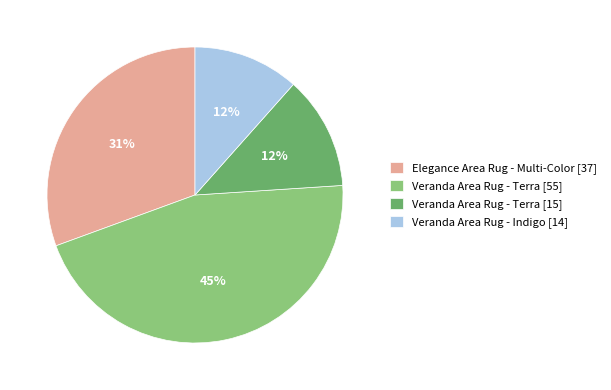

The Veranda Area Rug - Indigo [14] slice represents 12% of the pie. True or false?

True